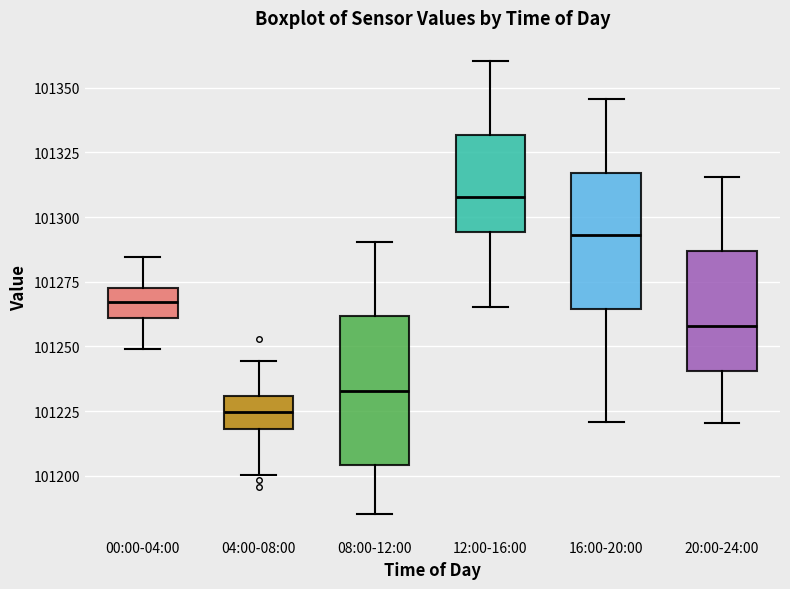

Reading left to right, transcribe this box plot: for each box, give where its median line is, the range the box spans, and where its two whiskers end, as read against the y-axis. The values are not printed on the chart, so give them approximately, as read against the axis.

00:00-04:00: median 101265, box 101260 to 101275, whiskers 101250 to 101285
04:00-08:00: median 101225, box 101220 to 101230, whiskers 101200 to 101245
08:00-12:00: median 101235, box 101205 to 101260, whiskers 101185 to 101290
12:00-16:00: median 101310, box 101295 to 101330, whiskers 101265 to 101360
16:00-20:00: median 101295, box 101265 to 101315, whiskers 101220 to 101345
20:00-24:00: median 101260, box 101240 to 101285, whiskers 101220 to 101315